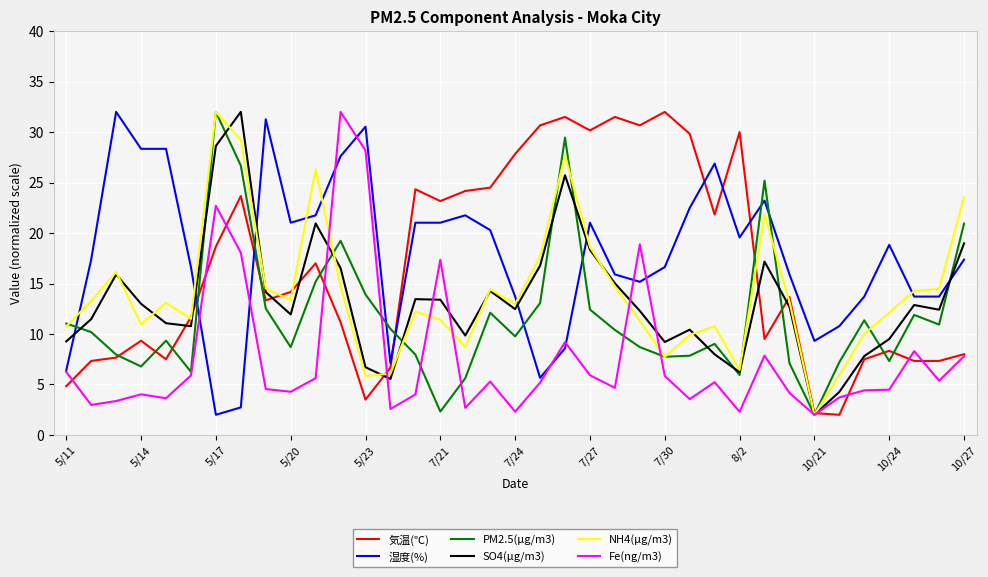

What is the smallest value displayed?

2.0